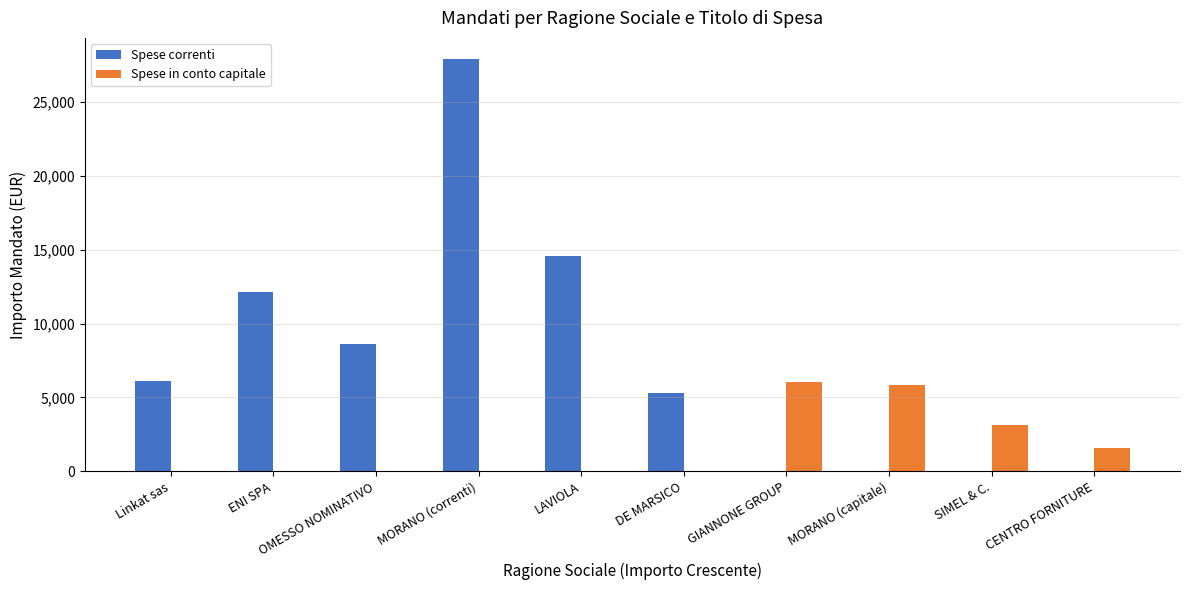

Which category has the highest value in the Spese correnti series?

MORANO (correnti)